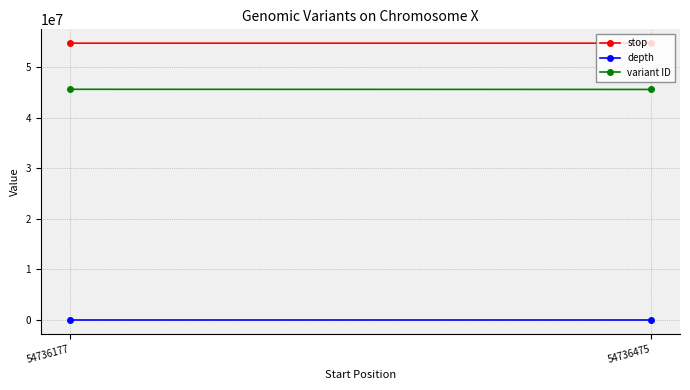

Where is depth nearest to the value 6?

54736177